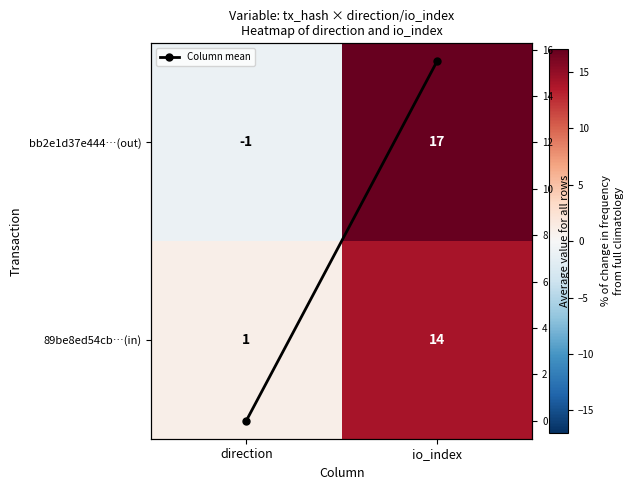

Rank the categories by 89be8ed54cb…(in) value from highest to lowest.

io_index, direction